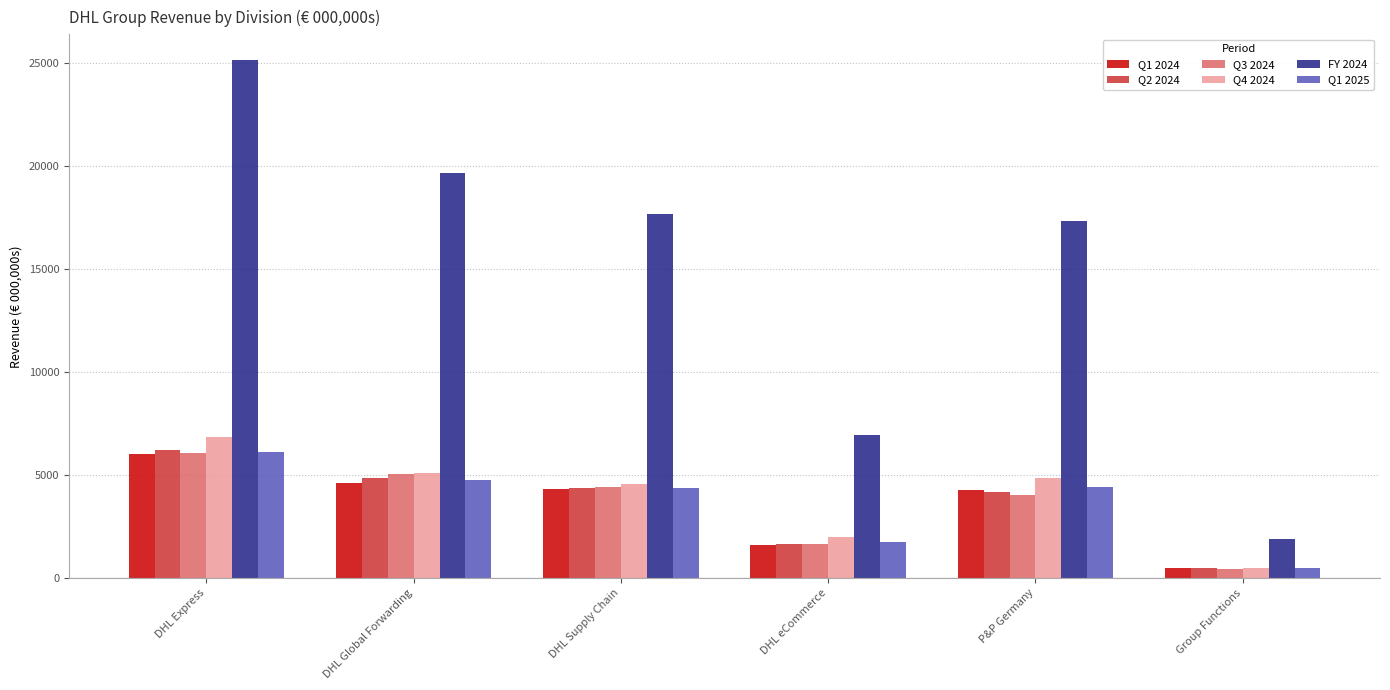

Is the value of FY 2024 at DHL Express greater than the value of Q1 2024 at DHL eCommerce?

Yes